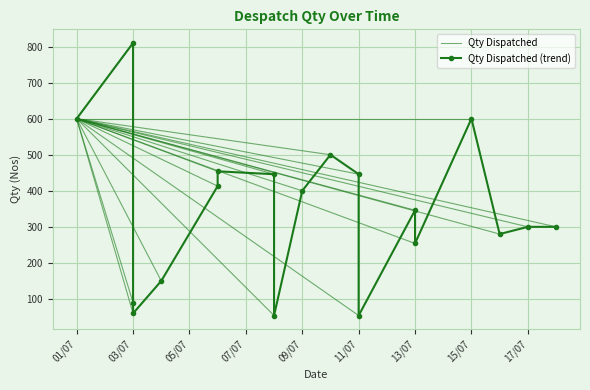

Where does the data first go above 346?

01/07